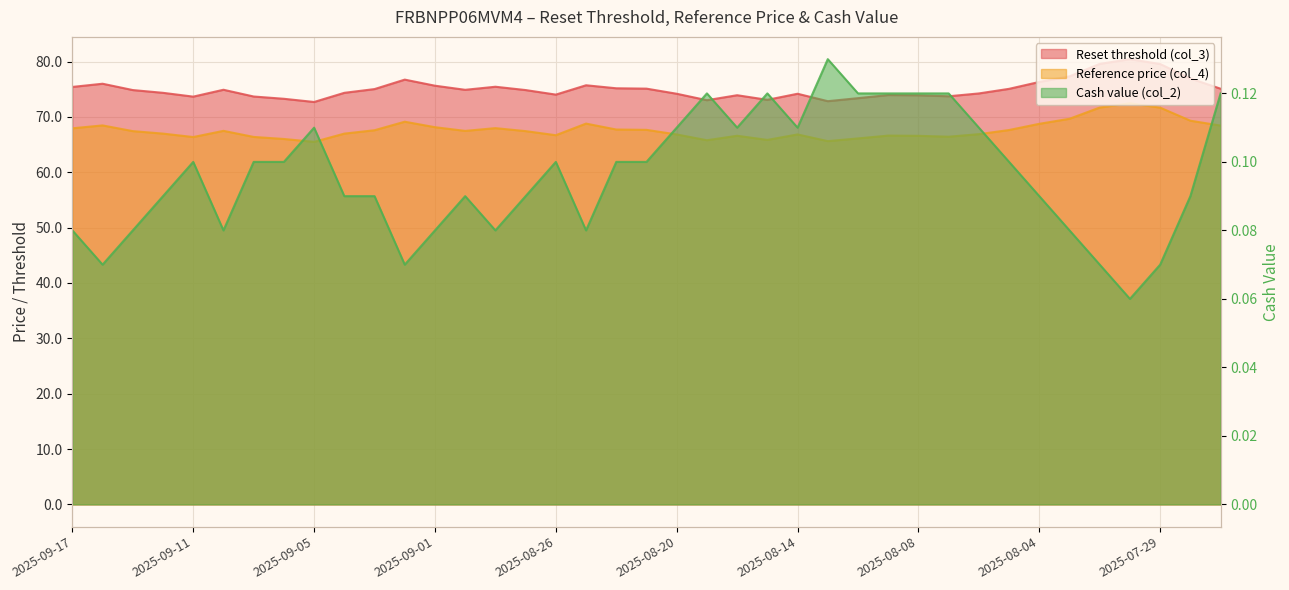

At how many categories does at least one series exceed 33?

39